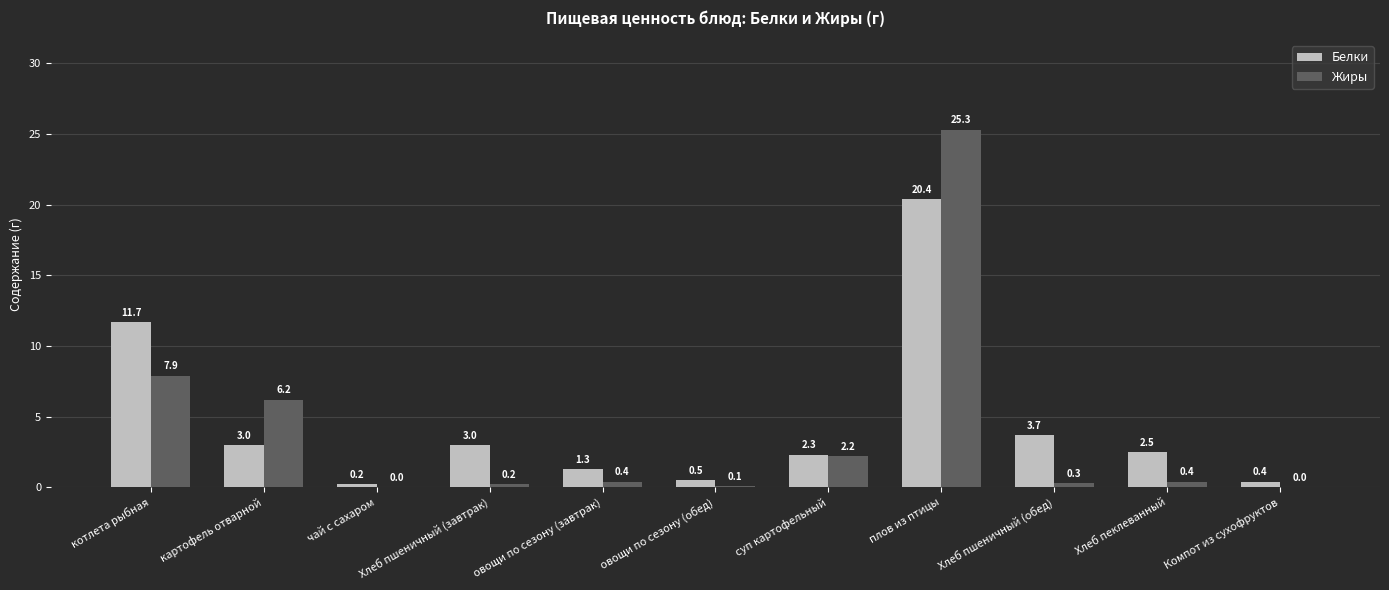

Reading right to left, transcribe all the data shown in this chart.

Белки: 0.4	2.5	3.7	20.4	2.3	0.5	1.3	3.0	0.2	3.0	11.7
Жиры: 0.0	0.4	0.3	25.3	2.2	0.1	0.4	0.2	0.0	6.2	7.9